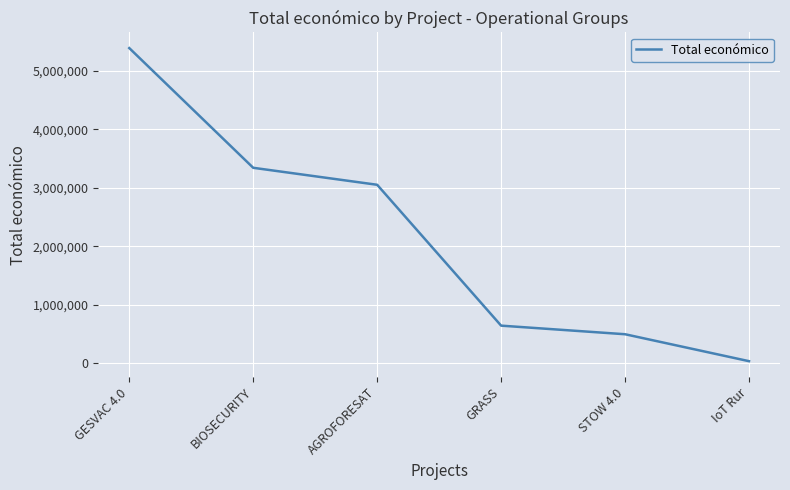

True or false: the data has more than 1 interior local peaks.

False